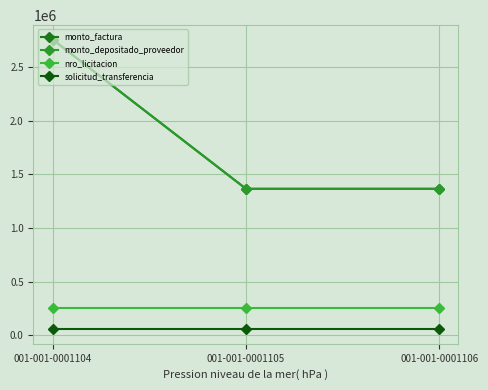

What is the difference between the monto_depositado_proveedor values at 001-001-0001106 and 001-001-0001104?

1390000